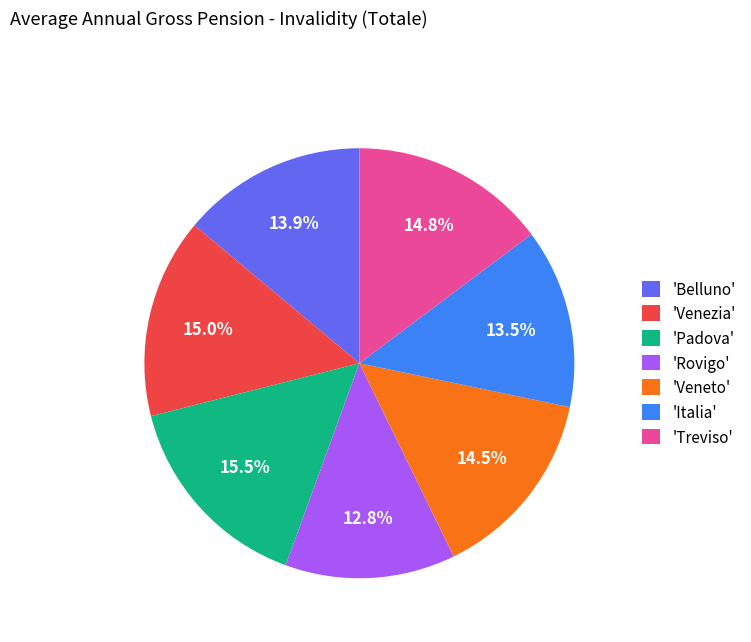

What percentage do 'Venezia' and 'Italia' together represent?

28.5%